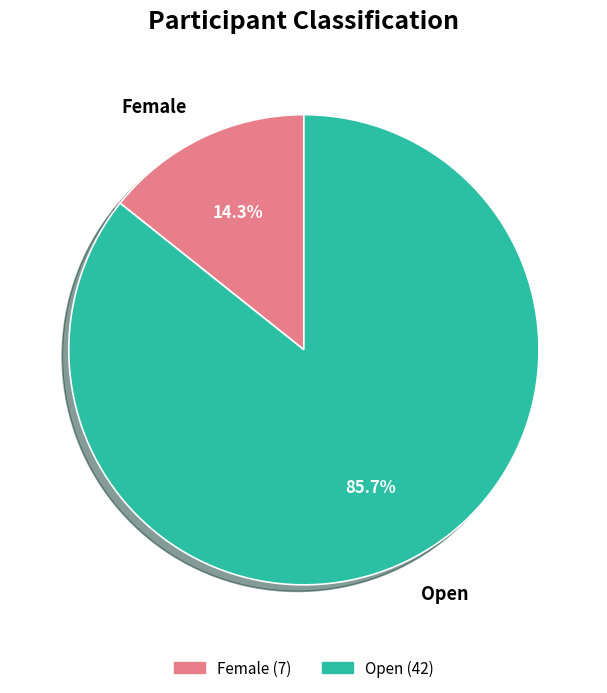

To the nearest percent, what is the difference between the Open and Female slice percentages?

71%